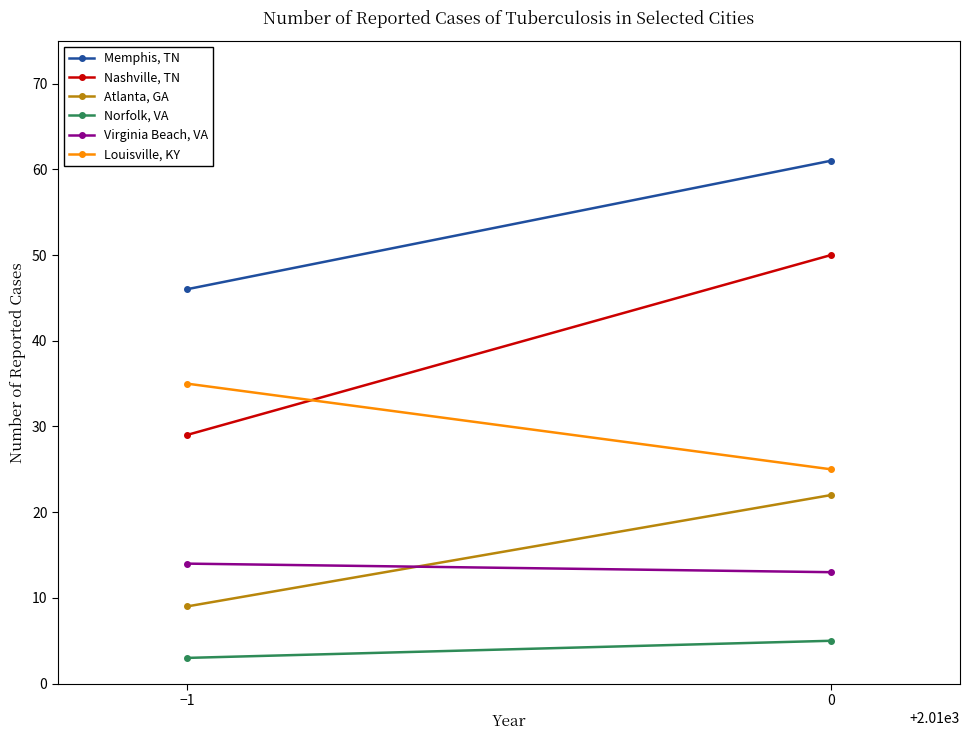

How many lines are shown in the chart?

6